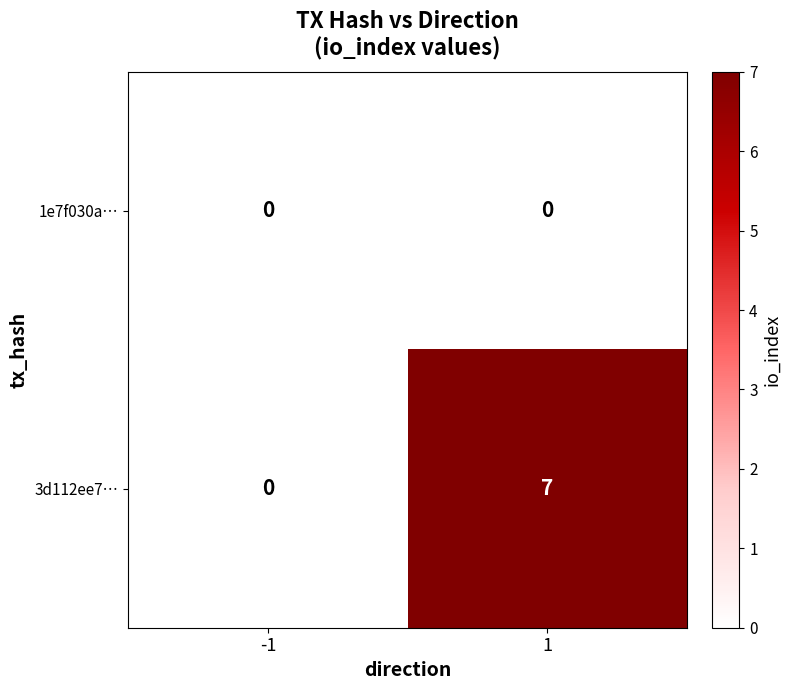

Is the value of 1e7f030a… at 1 greater than the value of 3d112ee7… at 1?

No